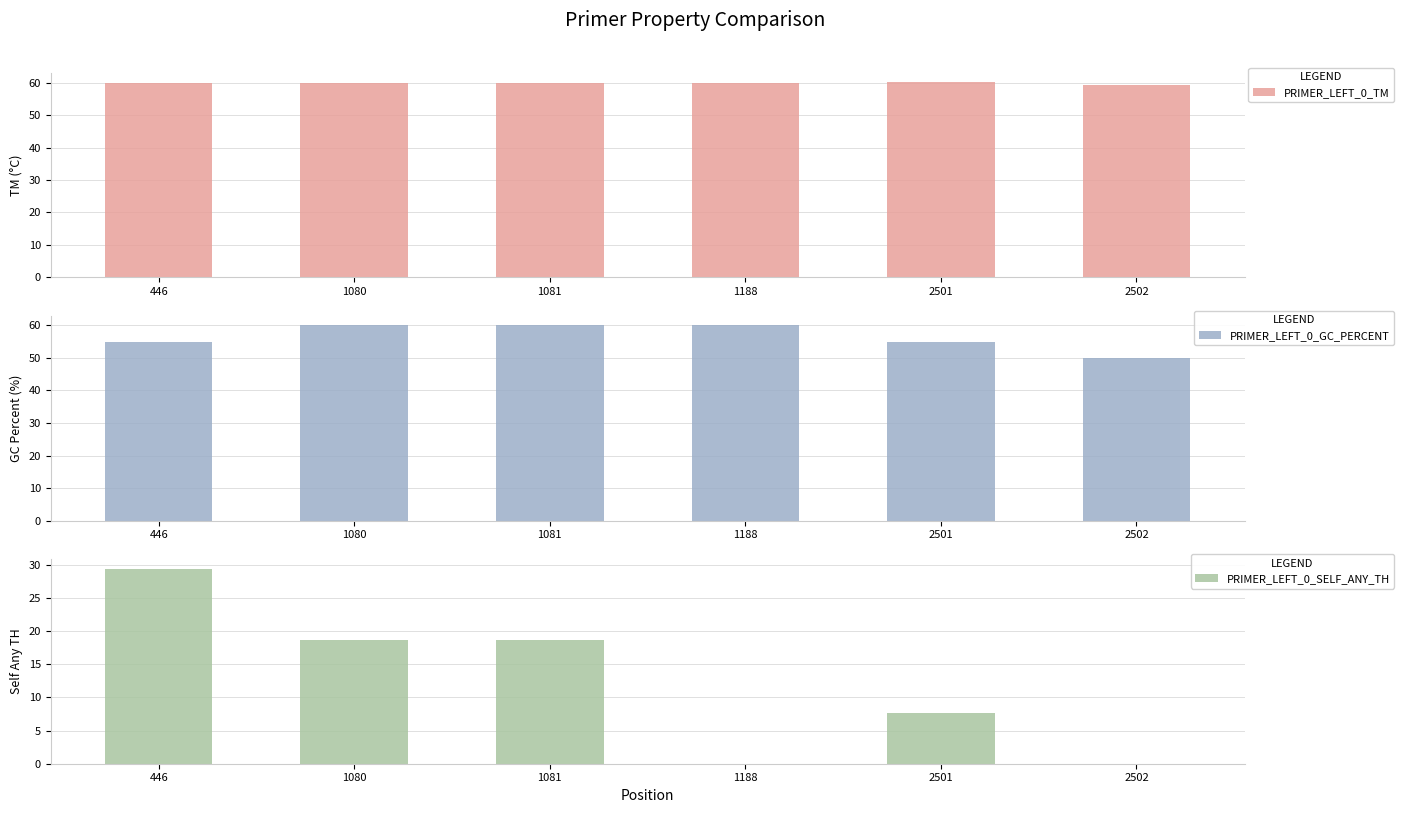

What is the average value of the PRIMER_LEFT_0_GC_PERCENT series?

57